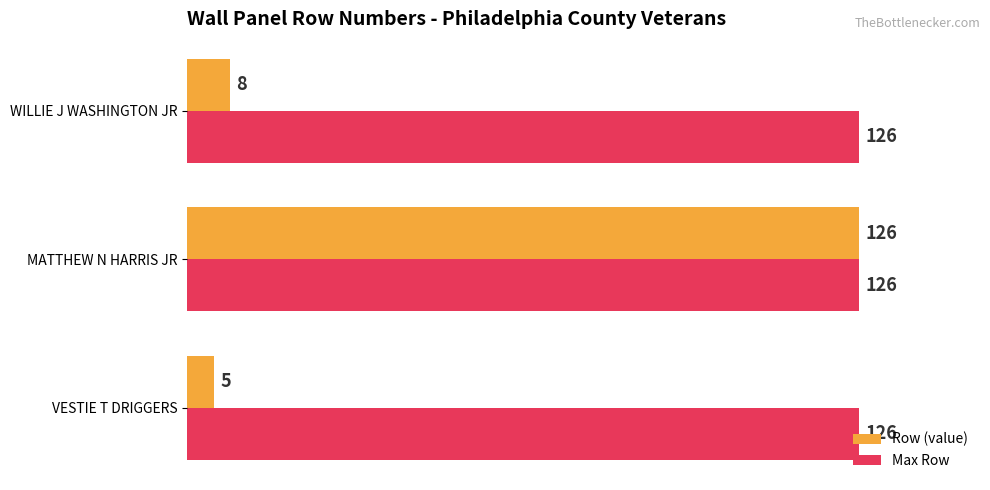

Which series has the largest total across all categories?

Max Row